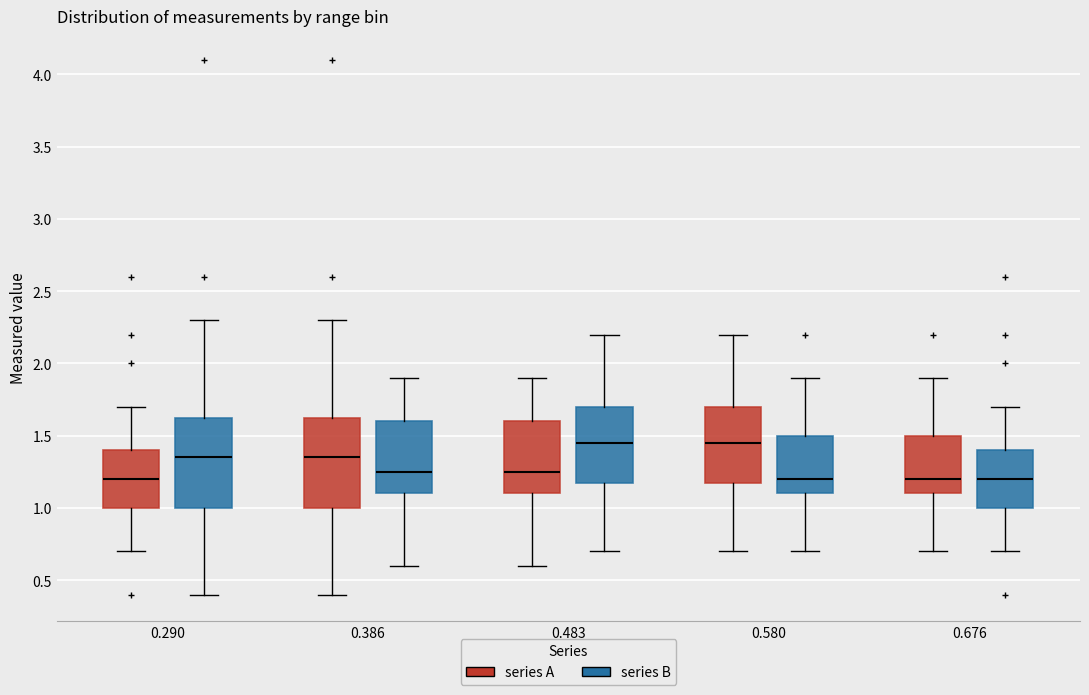

Reading left to right, transcribe this box plot: for each box, give where its median line is, the range the box spans, and where its two whiskers end, as read against the y-axis. The values are not printed on the chart, so give them approximately, as read against the axis.

0.290 (series A): median 1.20, box 1.00 to 1.40, whiskers 0.70 to 1.70
0.290 (series B): median 1.35, box 1.00 to 1.65, whiskers 0.40 to 2.30
0.386 (series A): median 1.35, box 1.00 to 1.65, whiskers 0.40 to 2.30
0.386 (series B): median 1.25, box 1.10 to 1.60, whiskers 0.60 to 1.90
0.483 (series A): median 1.25, box 1.10 to 1.60, whiskers 0.60 to 1.90
0.483 (series B): median 1.45, box 1.20 to 1.70, whiskers 0.70 to 2.20
0.580 (series A): median 1.45, box 1.20 to 1.70, whiskers 0.70 to 2.20
0.580 (series B): median 1.20, box 1.10 to 1.50, whiskers 0.70 to 1.90
0.676 (series A): median 1.20, box 1.10 to 1.50, whiskers 0.70 to 1.90
0.676 (series B): median 1.20, box 1.00 to 1.40, whiskers 0.70 to 1.70